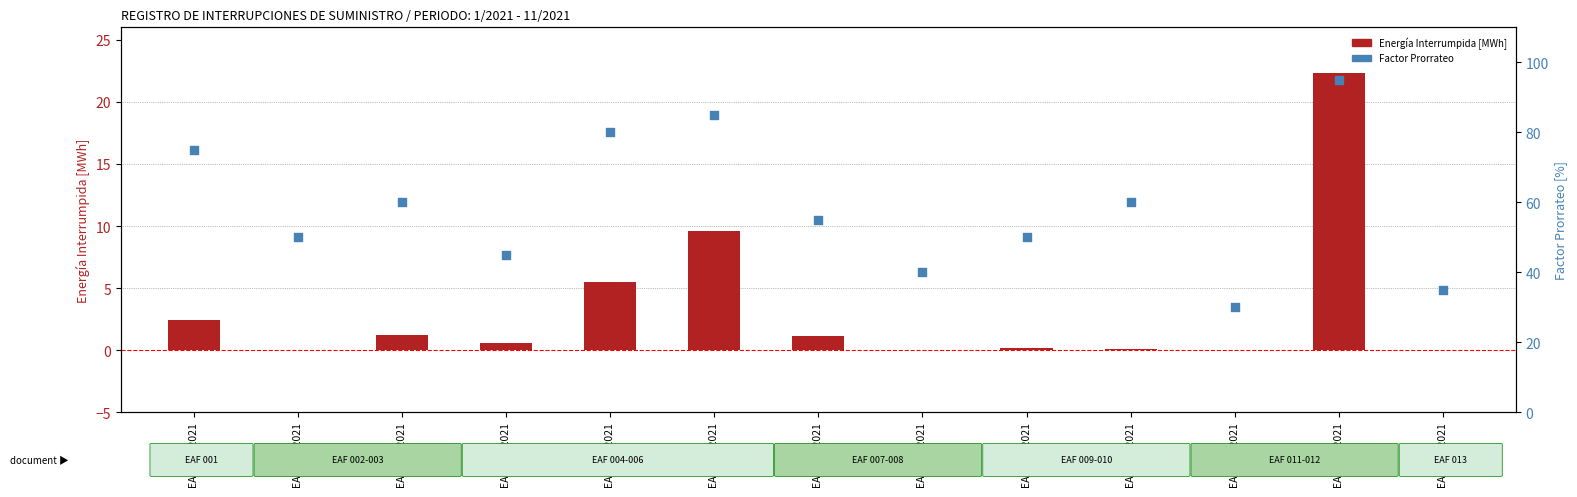

Which series reaches the maximum Y coordinate?

Factor Prorrateo [%]